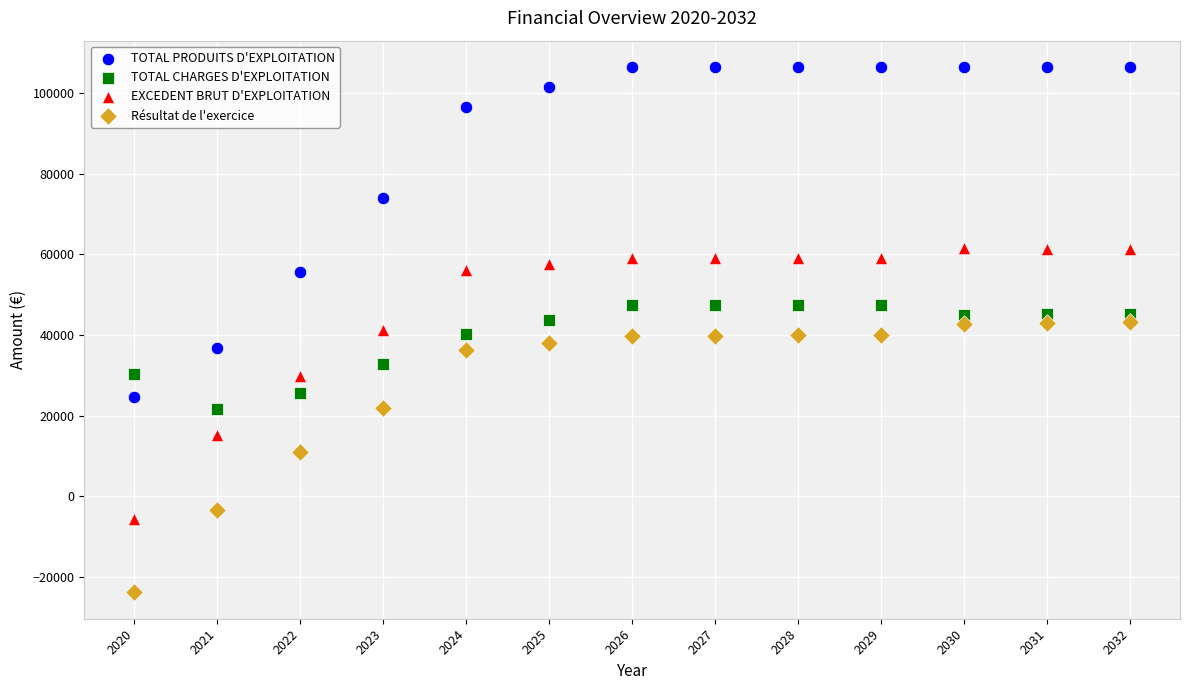

Which series contains the highest Y value?

TOTAL PRODUITS D'EXPLOITATION